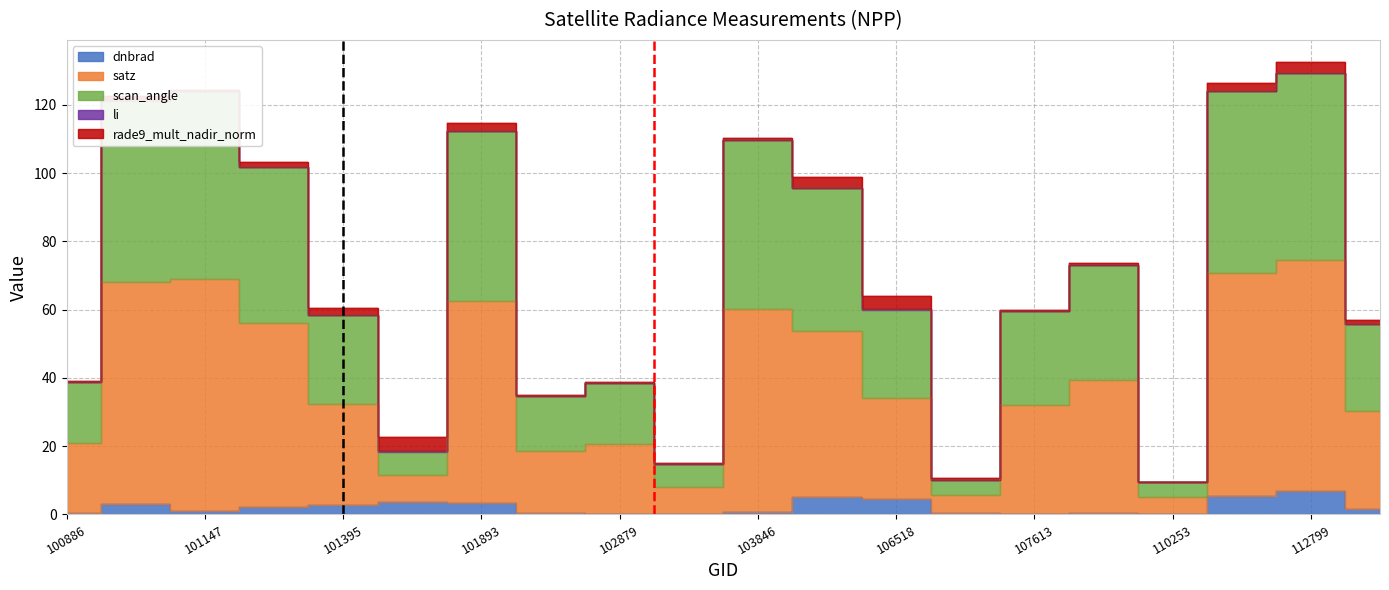

Is the value of satz at 101138 greater than the value of dnbrad at 101270?

Yes